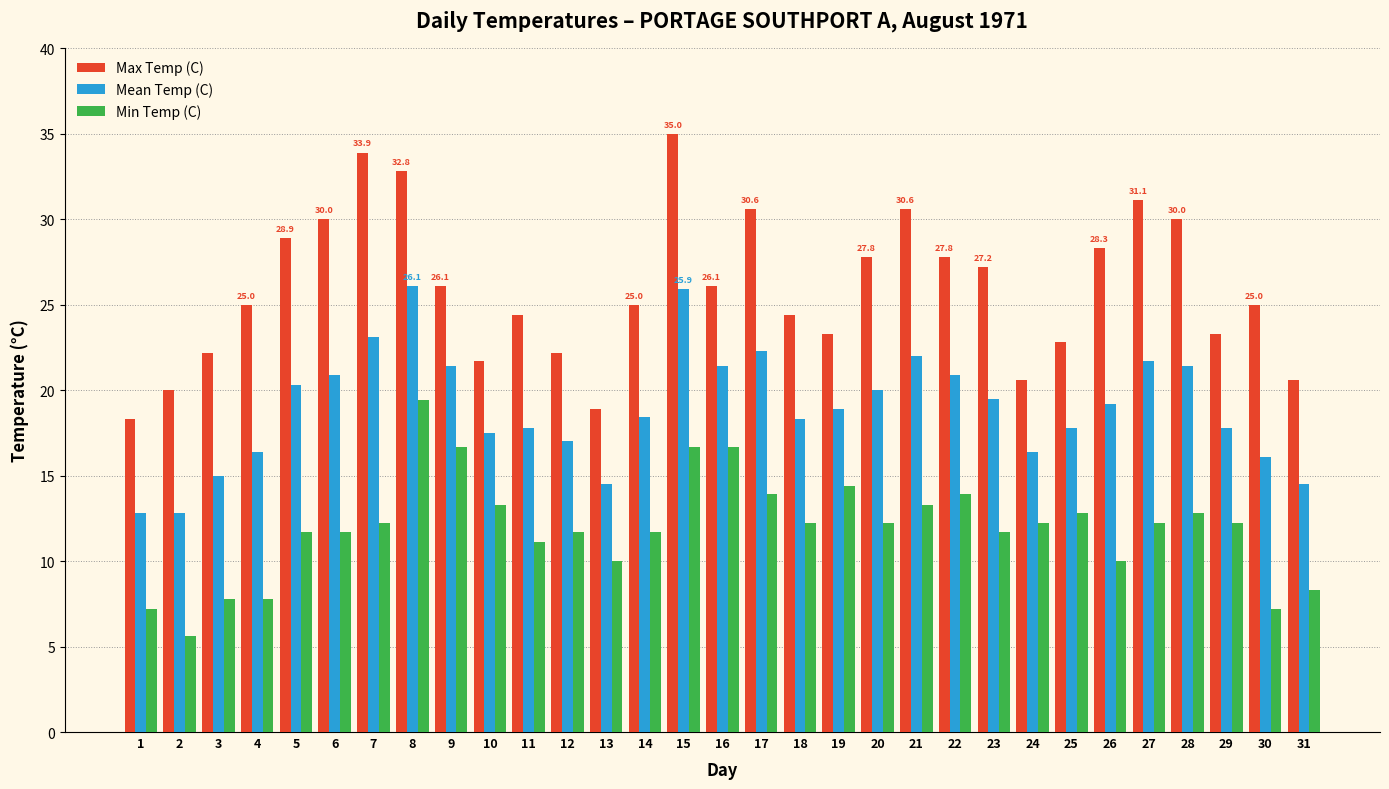

What is the value of the Max Temp (C) bar at the 22nd from the left?

27.8